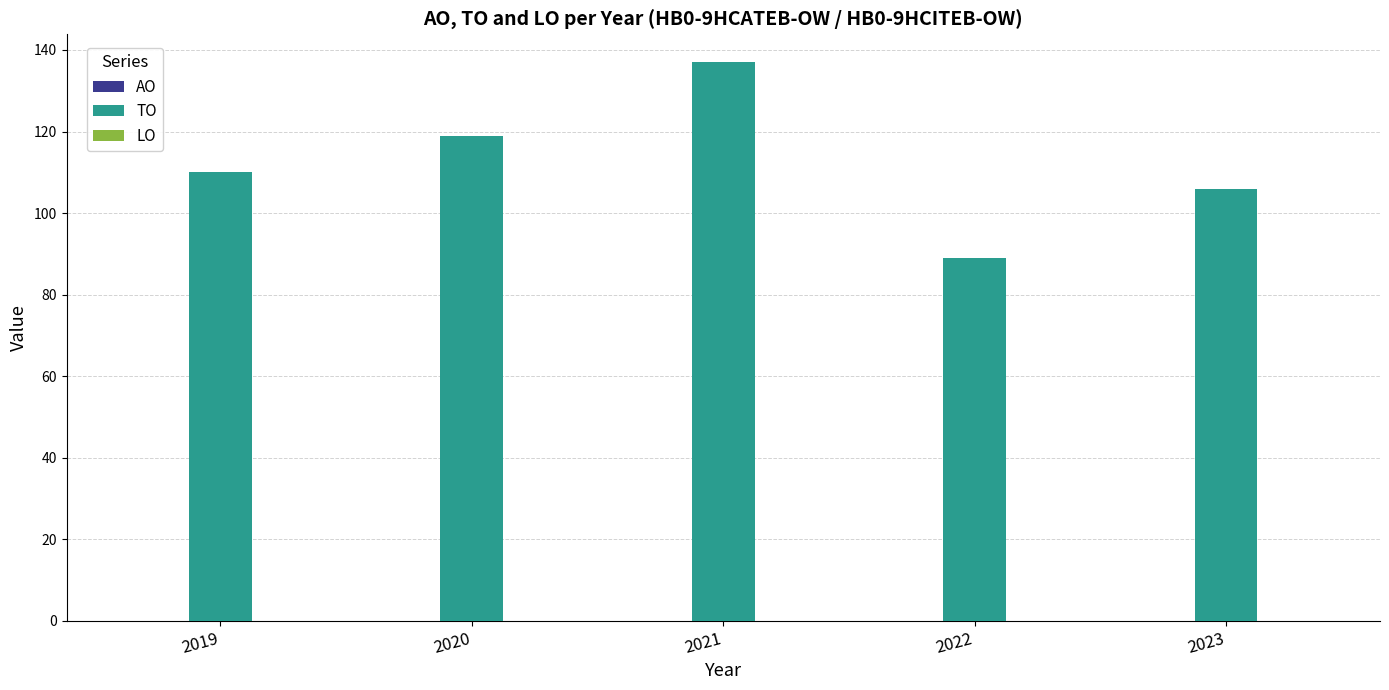

The chart shows a value of 137 at 2021. True or false?

True